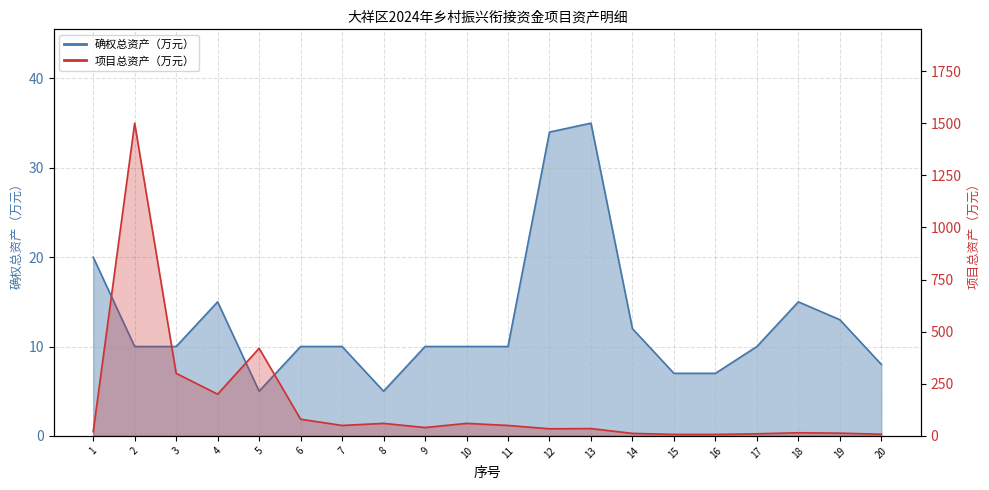

At which category does 项目总资产（万元） reach its first local valley?

4